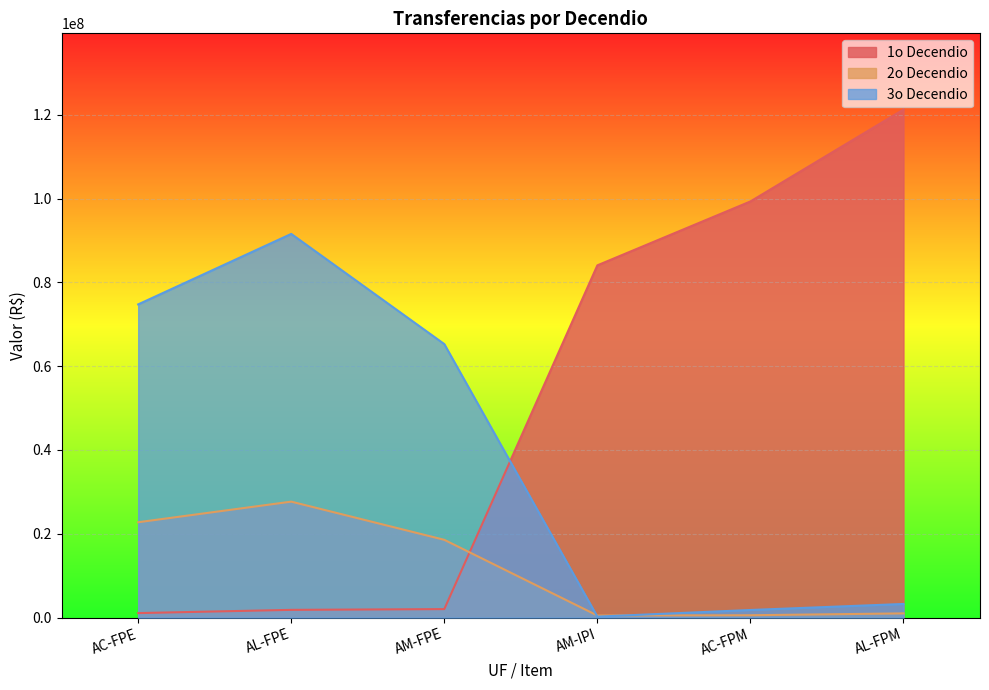

Is the value of 2o Decendio at AM-IPI greater than the value of 1o Decendio at AC-FPE?

No